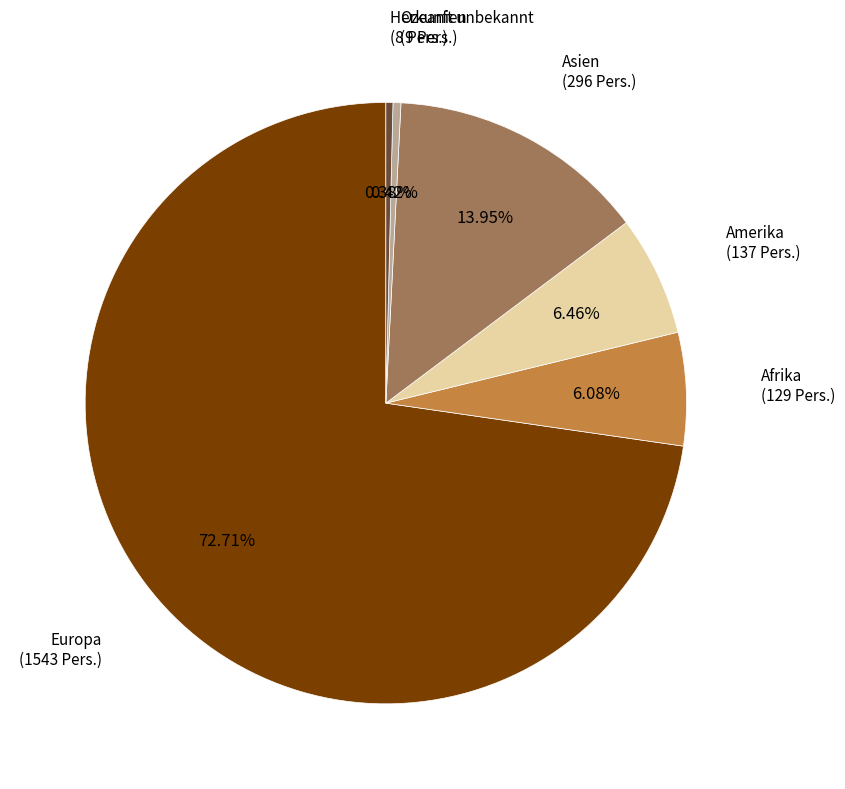

How many slices are in this pie chart?

6